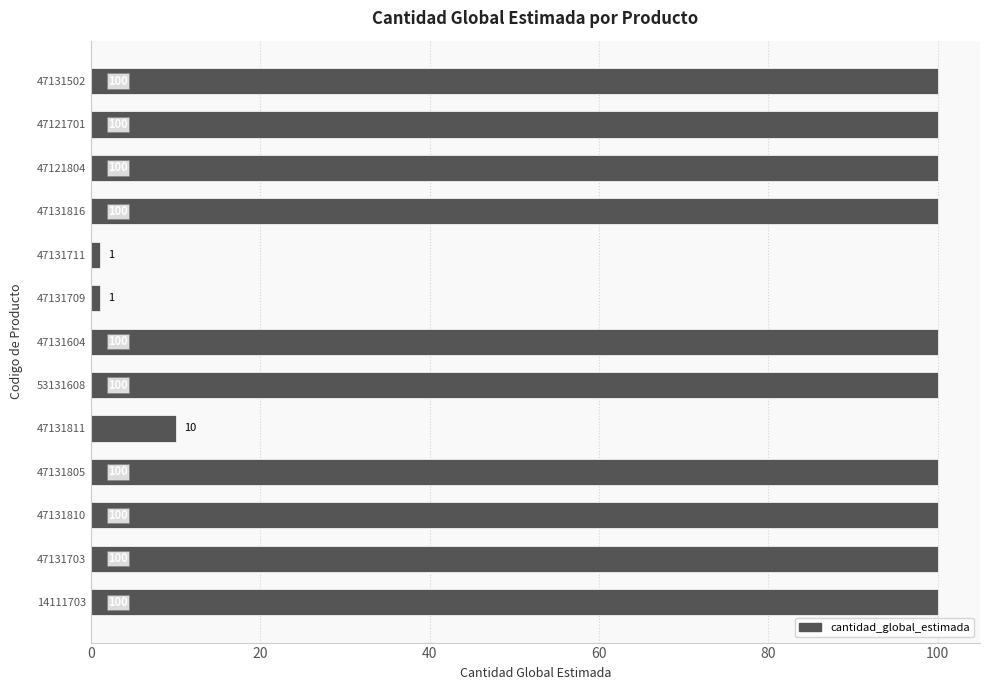

The chart shows a value of 100 at 47121701. True or false?

True